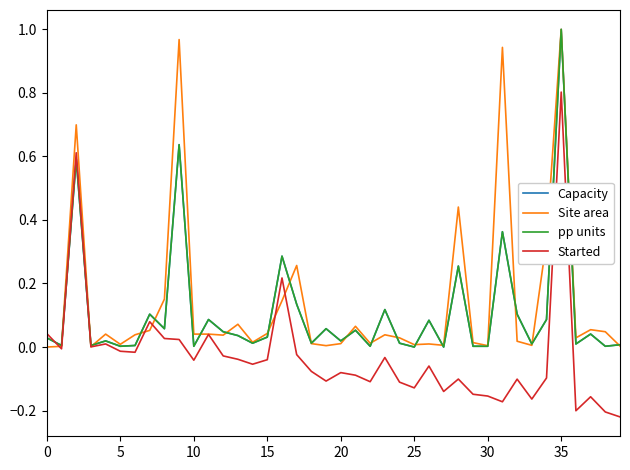

Does the chart display data point markers on the line(s)?

No